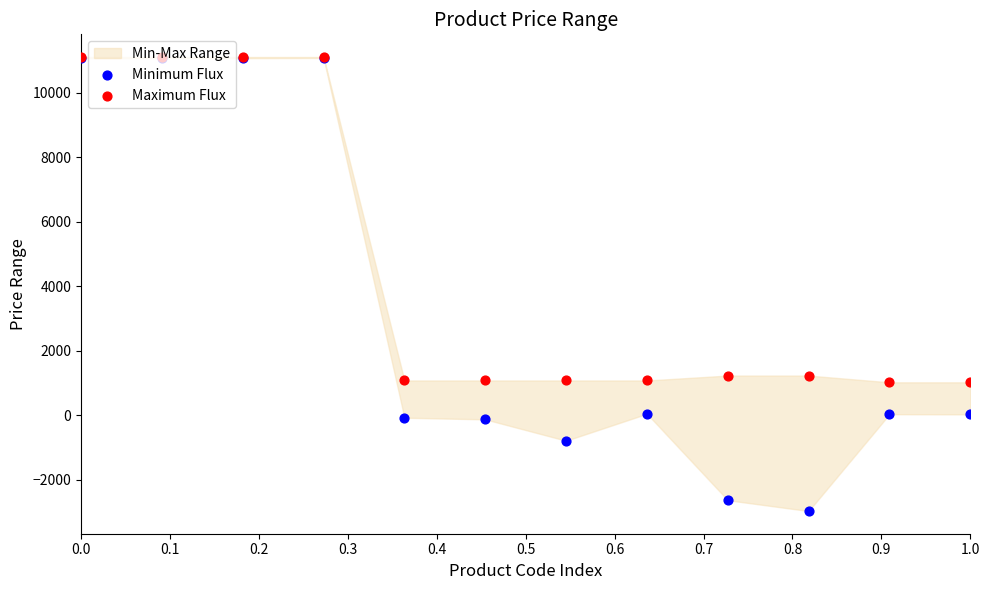

Which series has the largest Y range (max minus min)?

Minimum Flux